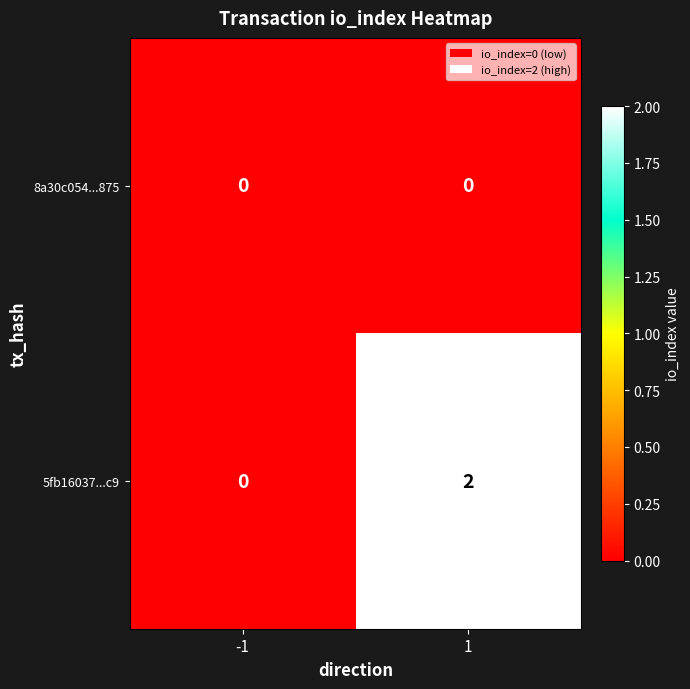

Reading left to right, list all the values displayed in this chart.

8a30c054...875: -1=0	1=0
5fb16037...c9: -1=0	1=2